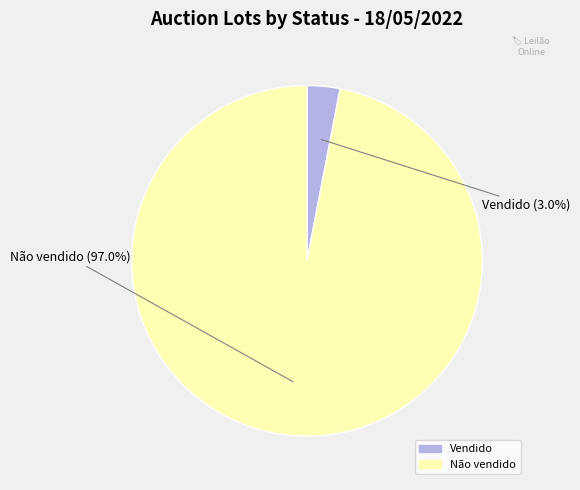

Which category has the biggest portion of the pie?

Não vendido